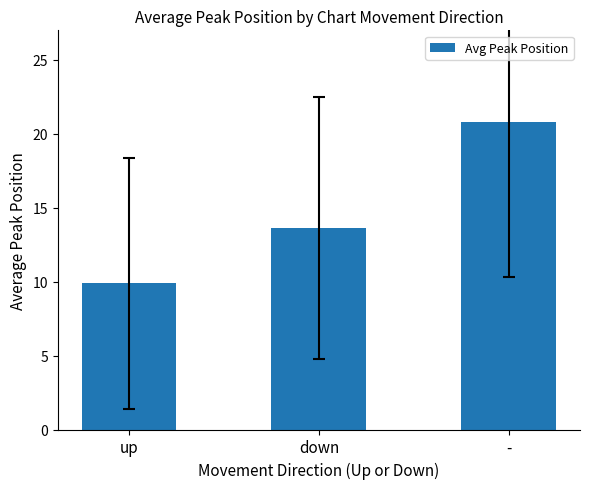

Reading left to right, list all the values displayed in this chart.

9.9	13.6	20.8